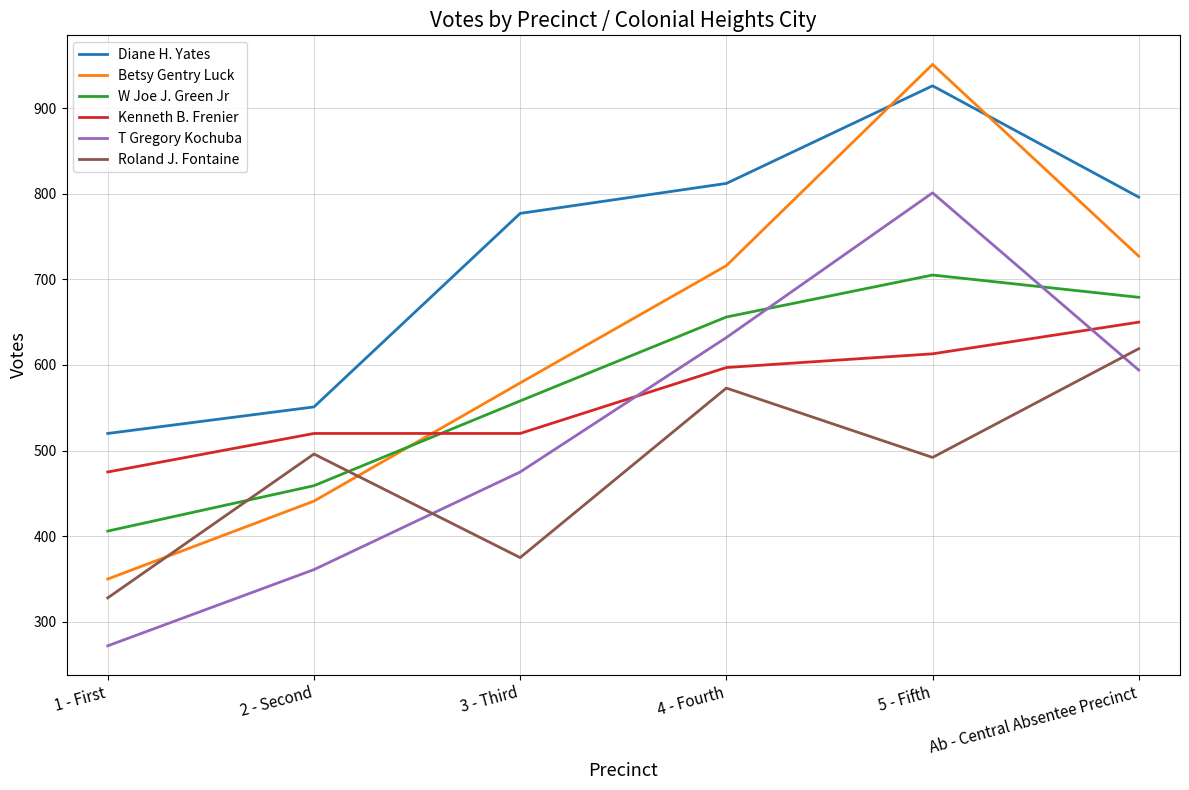

How many times do Kenneth B. Frenier and T Gregory Kochuba cross each other?

2